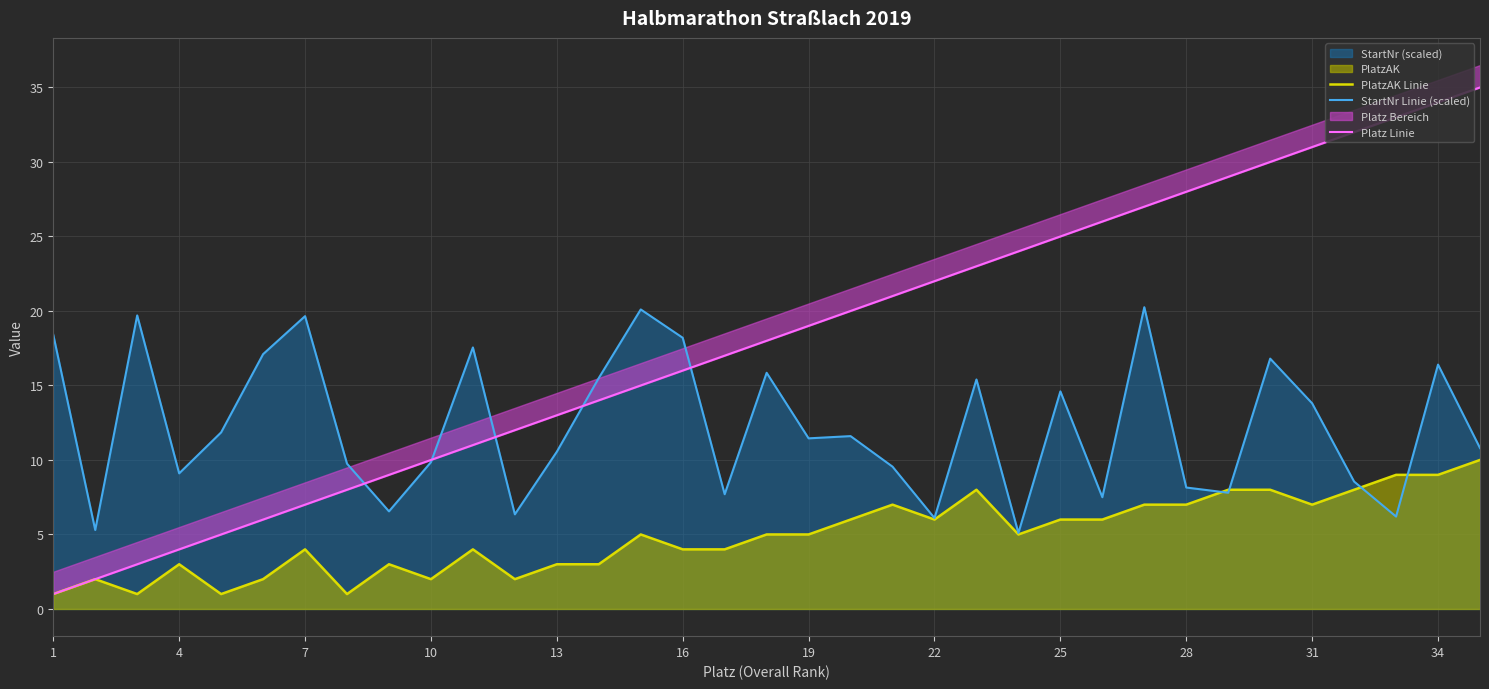

What is the lowest value of the StartNr Linie (scaled) series?

5.1